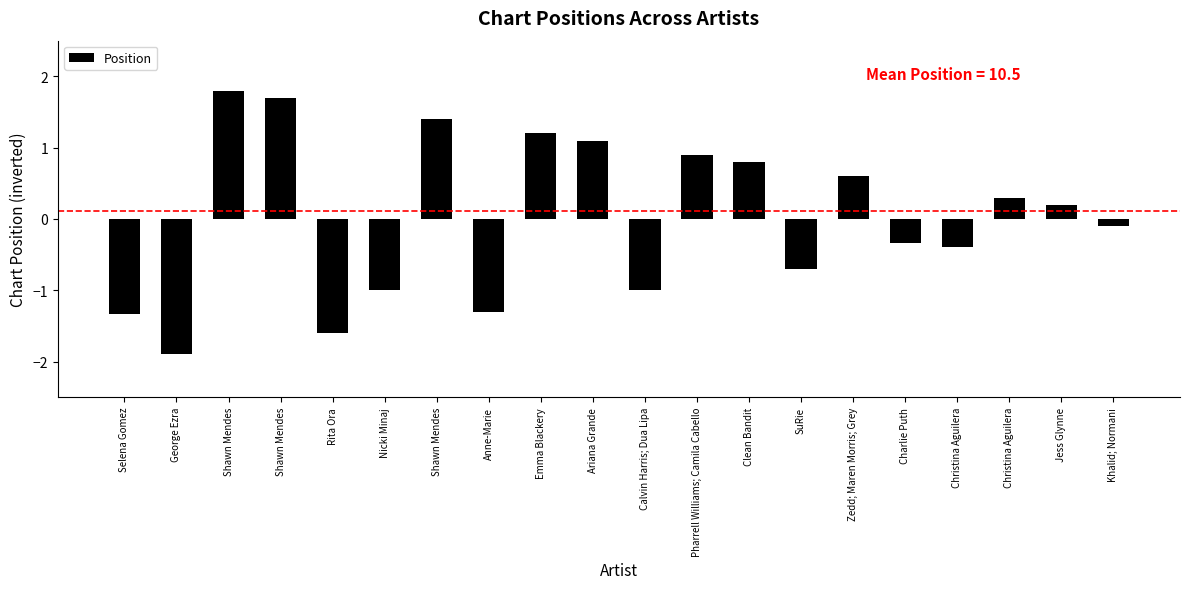

List the labels in order of value, largest first.

Shawn Mendes, Shawn Mendes, Shawn Mendes, Emma Blackery, Ariana Grande, Pharrell Williams; Camila Cabello, Clean Bandit, Zedd; Maren Morris; Grey, Christina Aguilera, Jess Glynne, Khalid; Normani, Charlie Puth, Christina Aguilera, SuRie, Nicki Minaj, Calvin Harris; Dua Lipa, Anne-Marie, Selena Gomez, Rita Ora, George Ezra